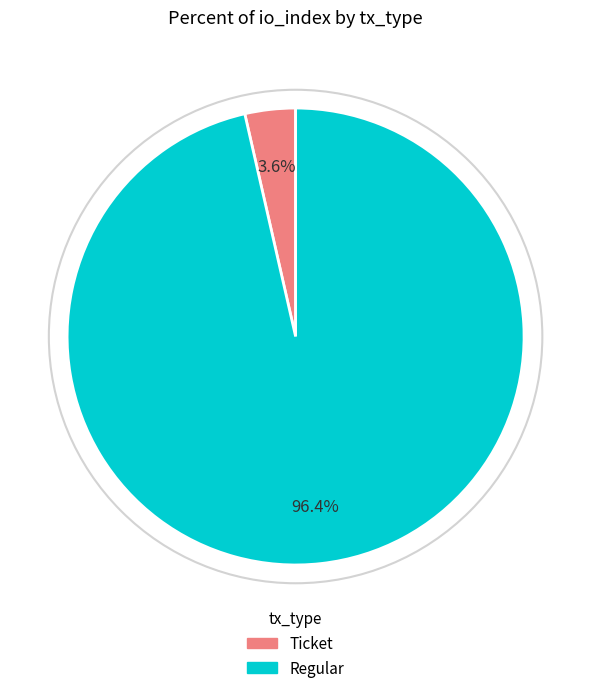

Which category has the biggest portion of the pie?

Regular